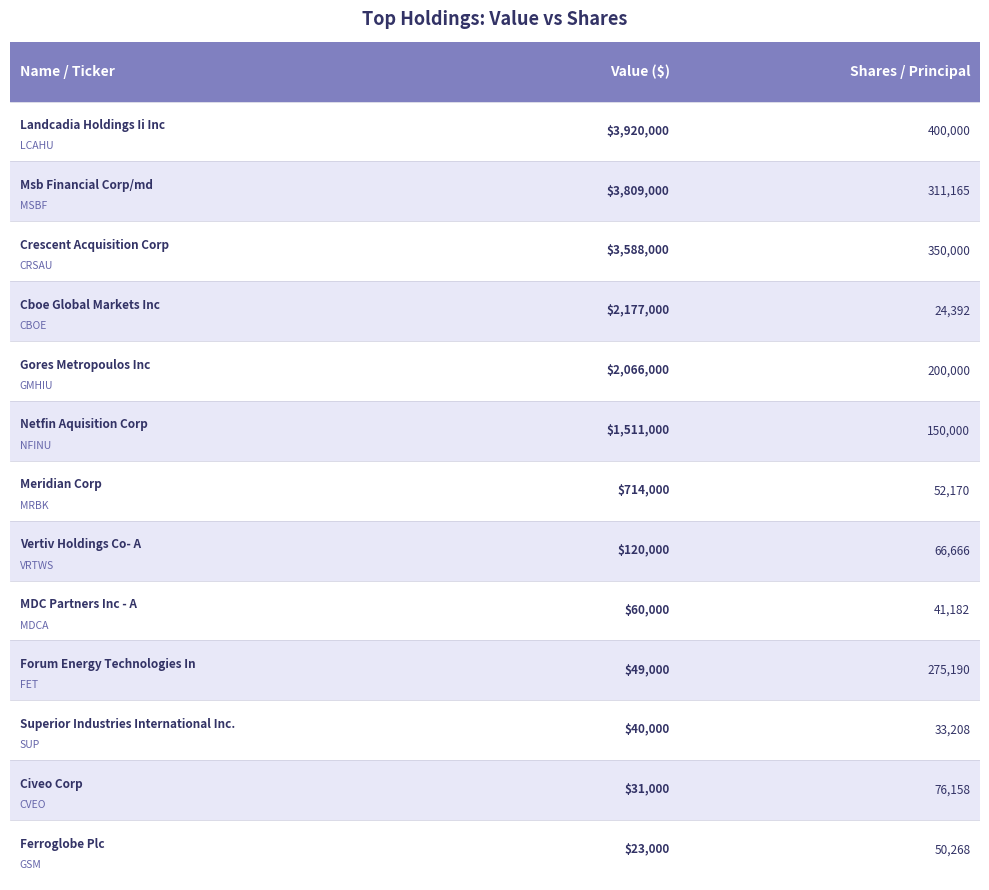

How many values in the Shares or principal amount series exceed 76158?

6